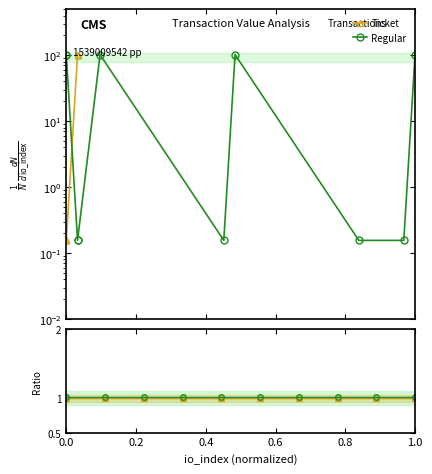

Rank the series by their average value, from lowest to highest.

Ticket, Regular